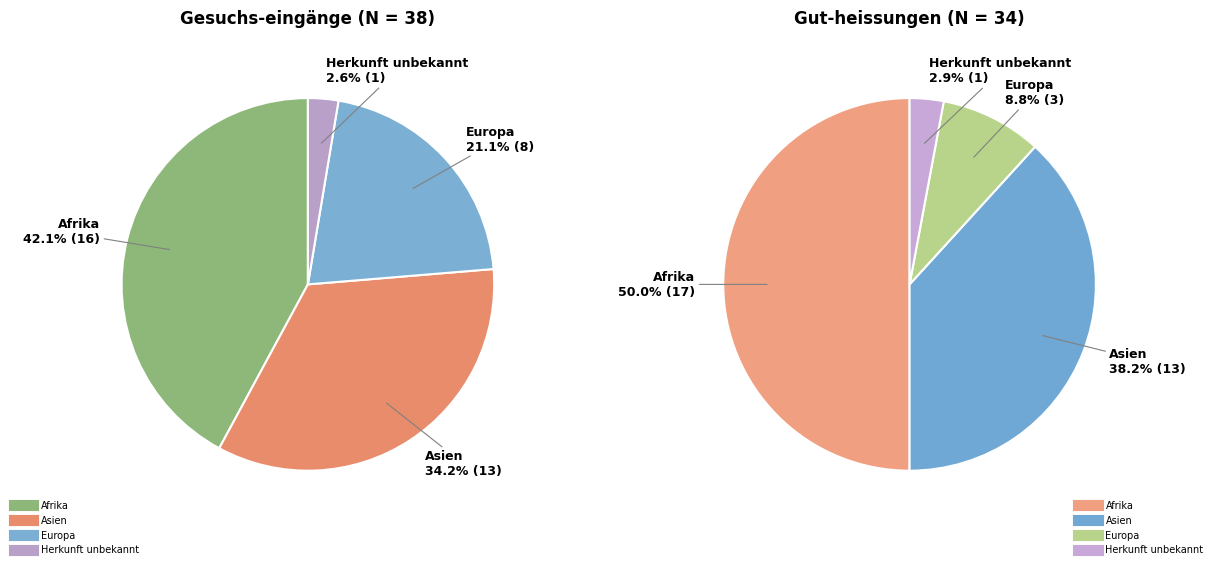

To the nearest percent, what percentage of the pie is Afrika?

42%